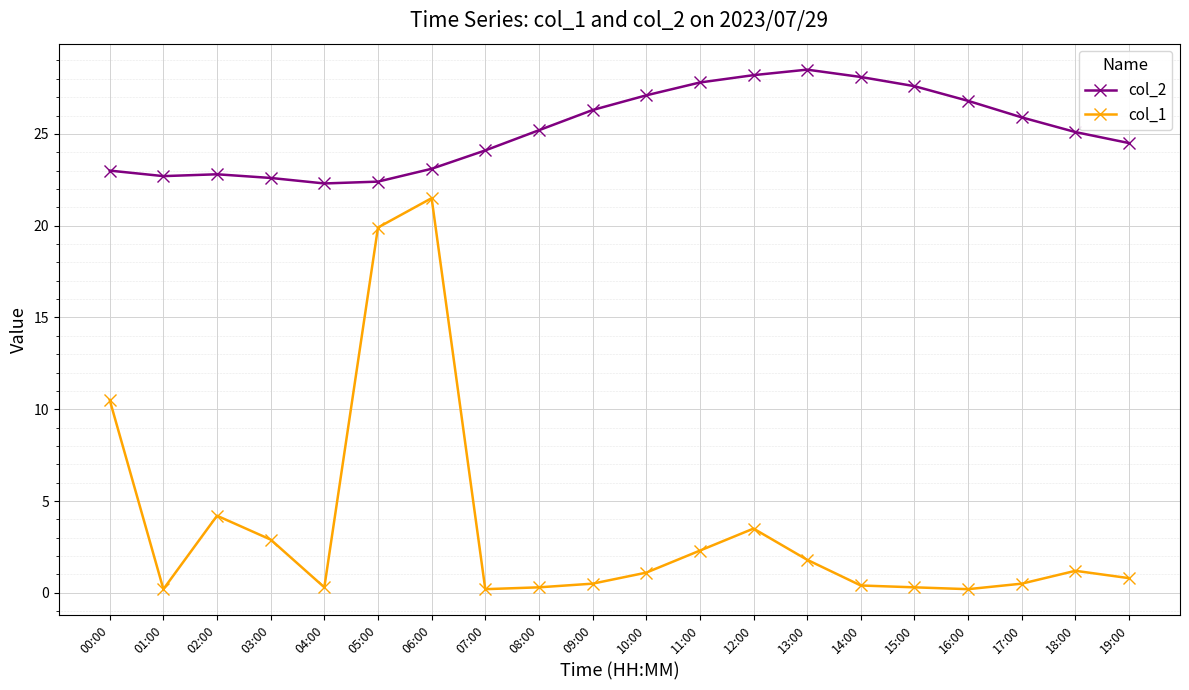

Rank the series at 12:00 from lowest to highest value.

col_1, col_2